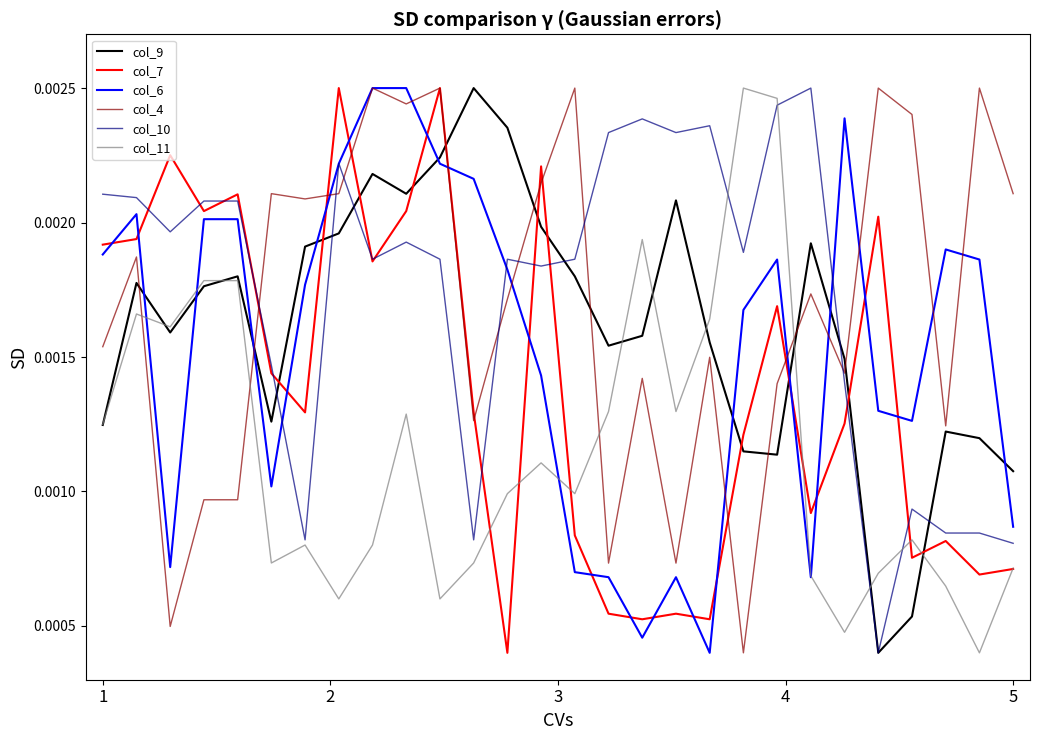

Where is col_9 nearest to the value 0?

23